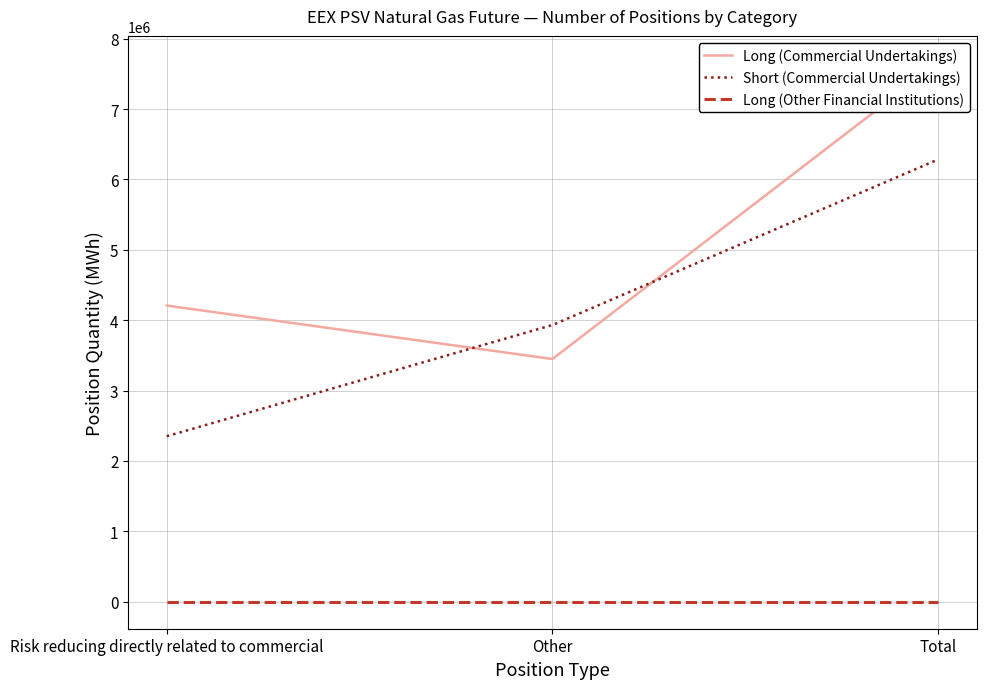

What is the sum of all Long (Commercial Undertakings) values?

15313440